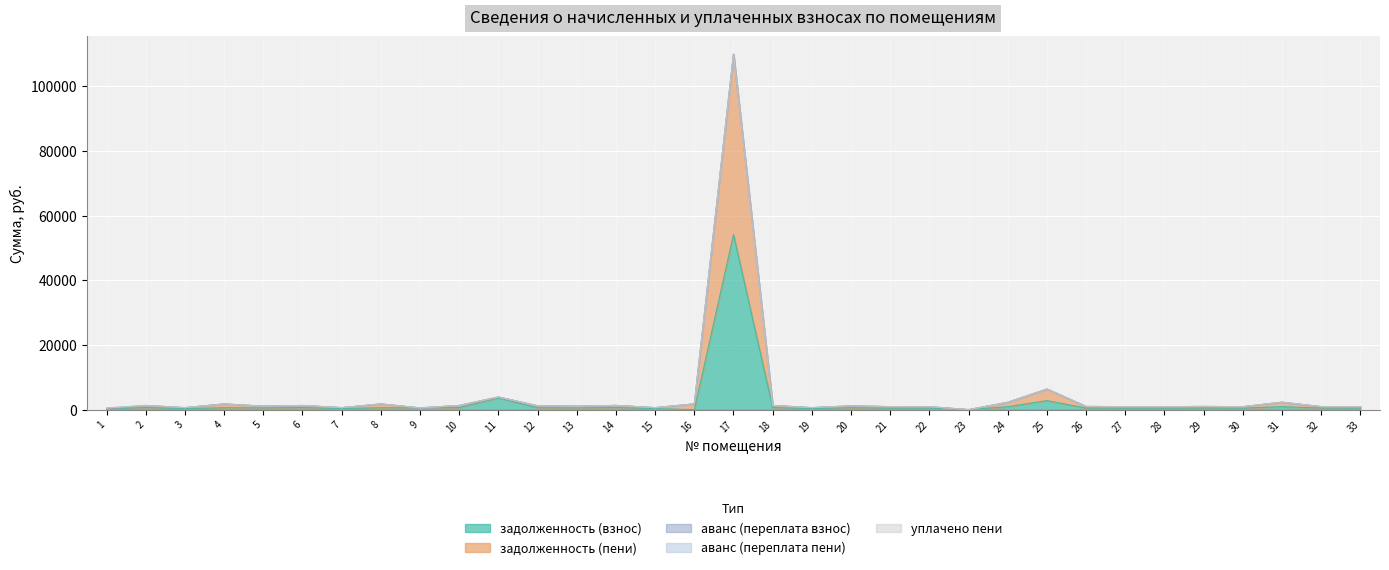

True or false: задолженность (взнос) has more than 0 points higher than both neighbors.

True